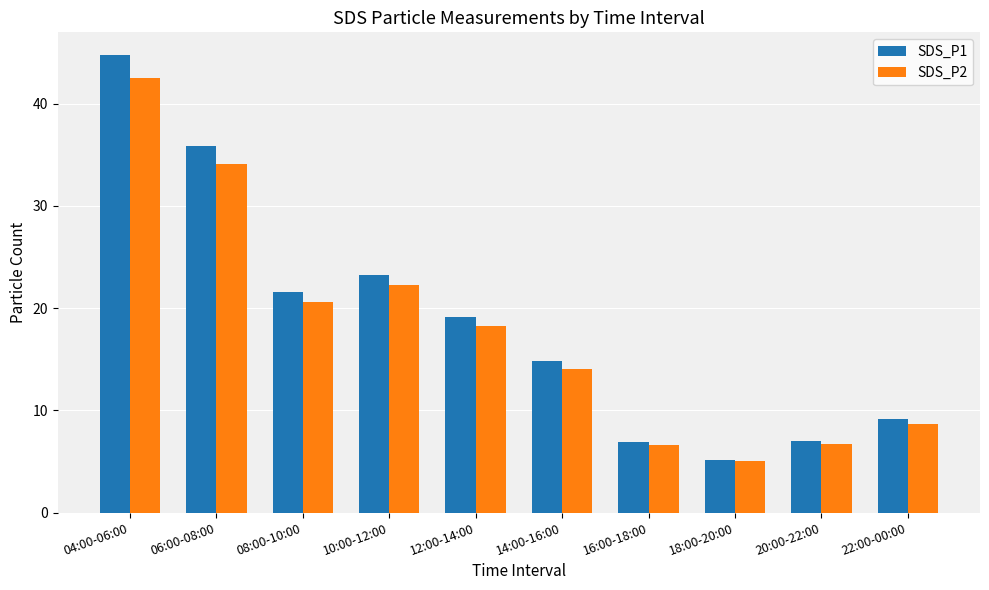

At which label does SDS_P1 reach its peak?

04:00-06:00